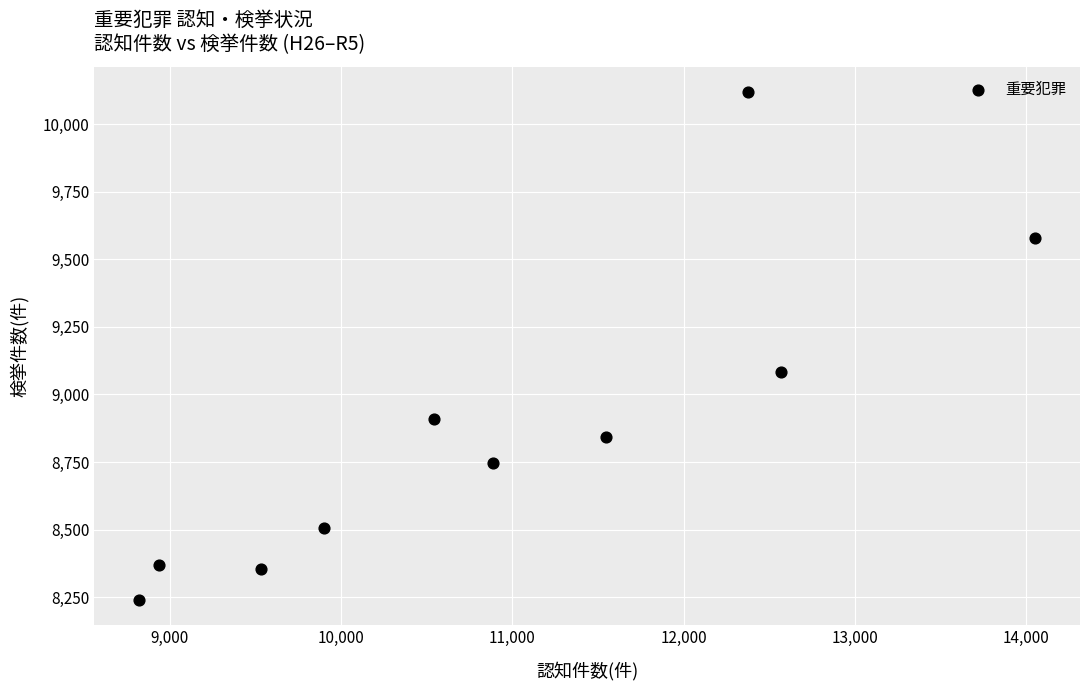

What is the range of X values (max minus min)?

5230